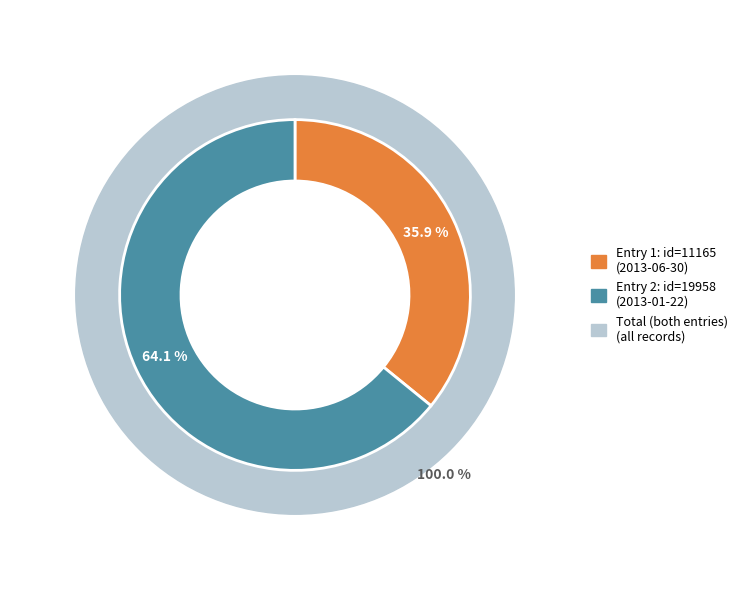

Which slice is the largest?

2013-01-22